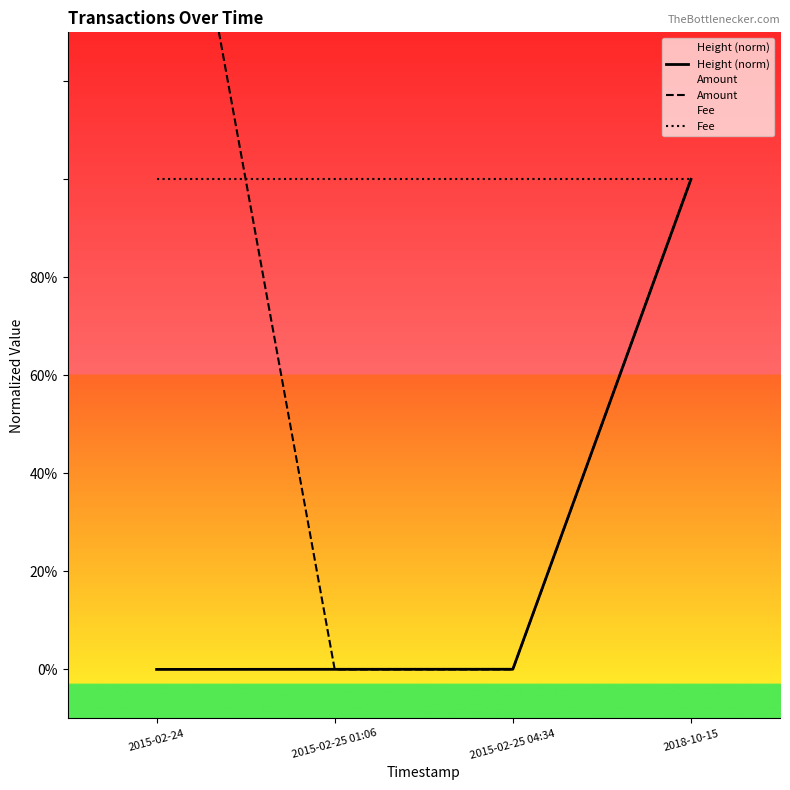

List the series in order of their peak value, highest first.

Amount, Fee, Height (norm)